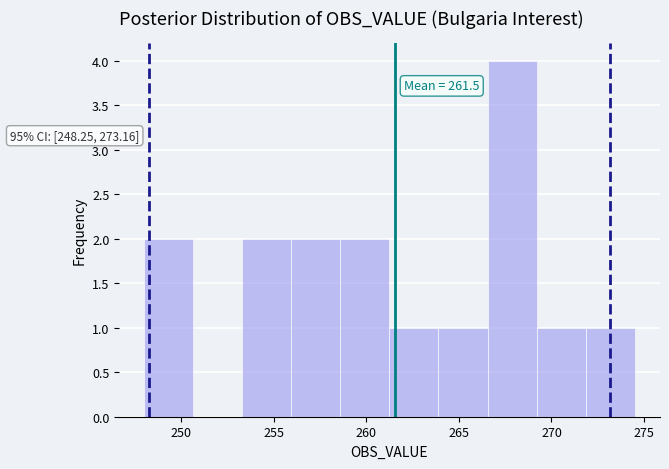

Which range on the x-axis has the tallest bar?

266.5 to 269.0